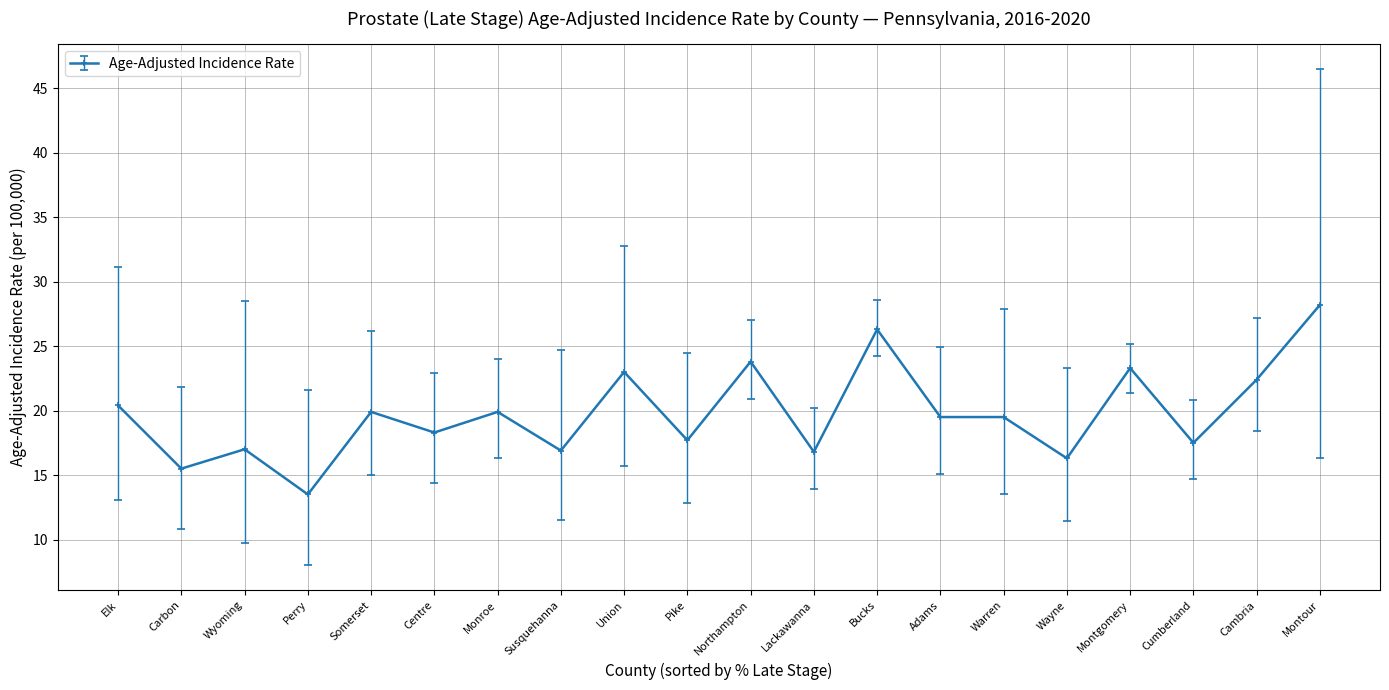

What is the label of the 15th point from the left?

Warren